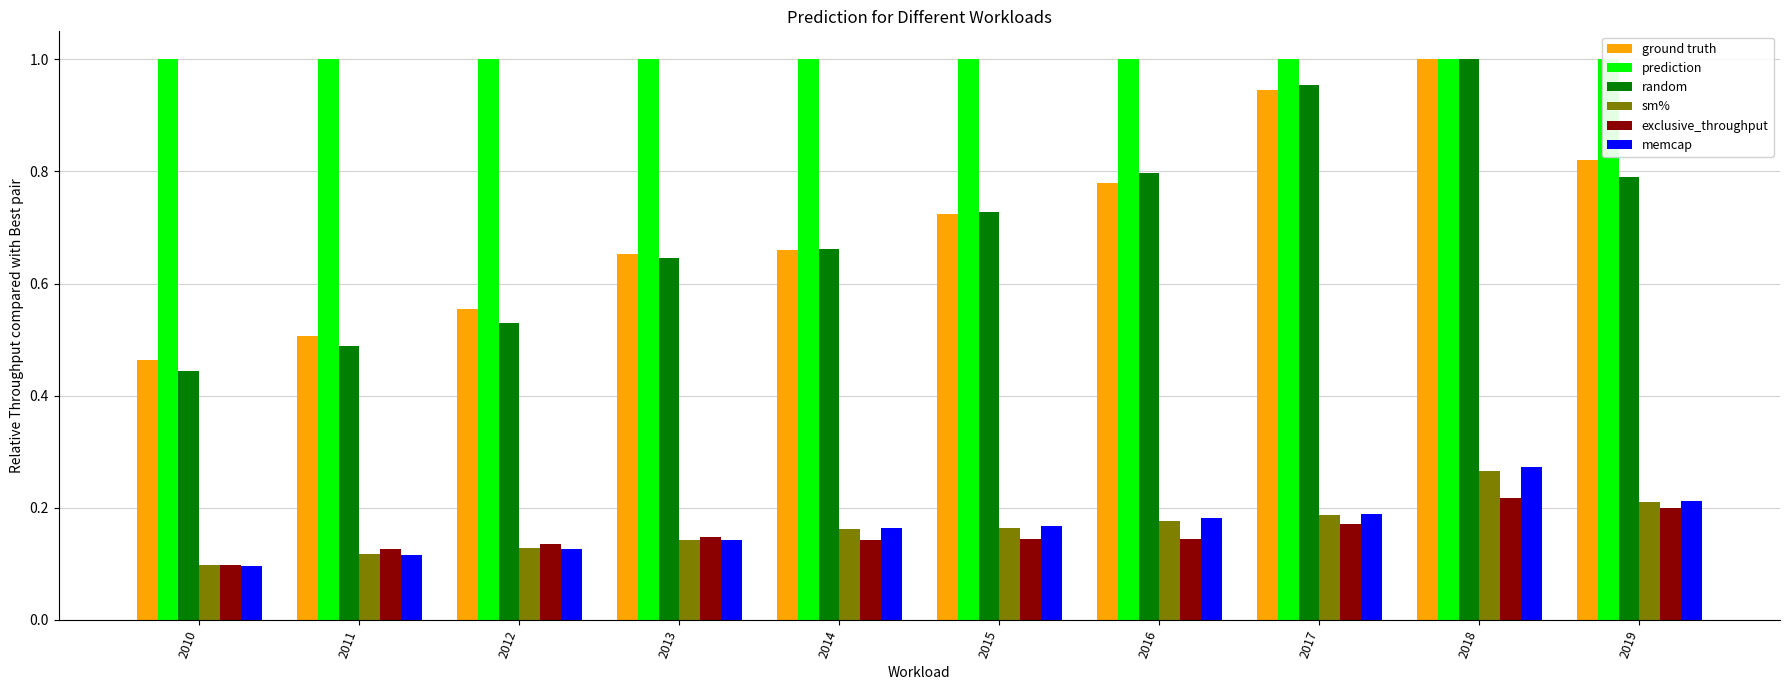

Which series has the largest total across all categories?

prediction